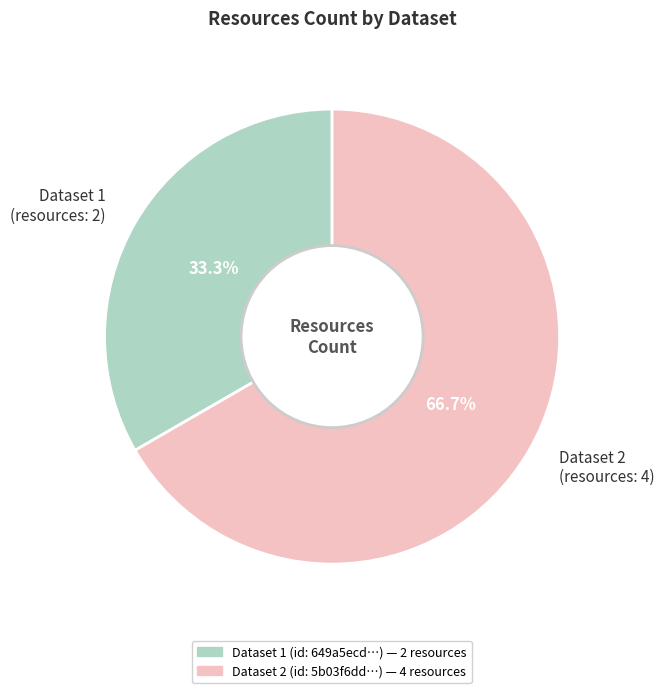

Which slice represents more than half of the pie?

Dataset 2 (resources: 4)